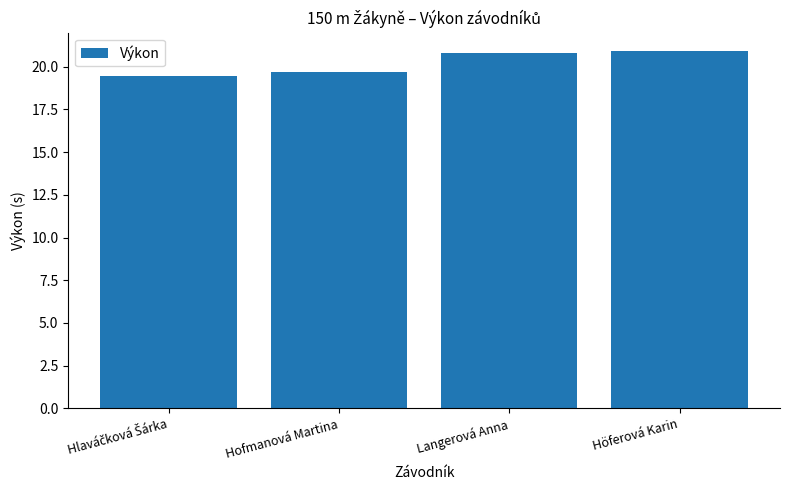

What is the difference between the second highest and minimum values?

1.3